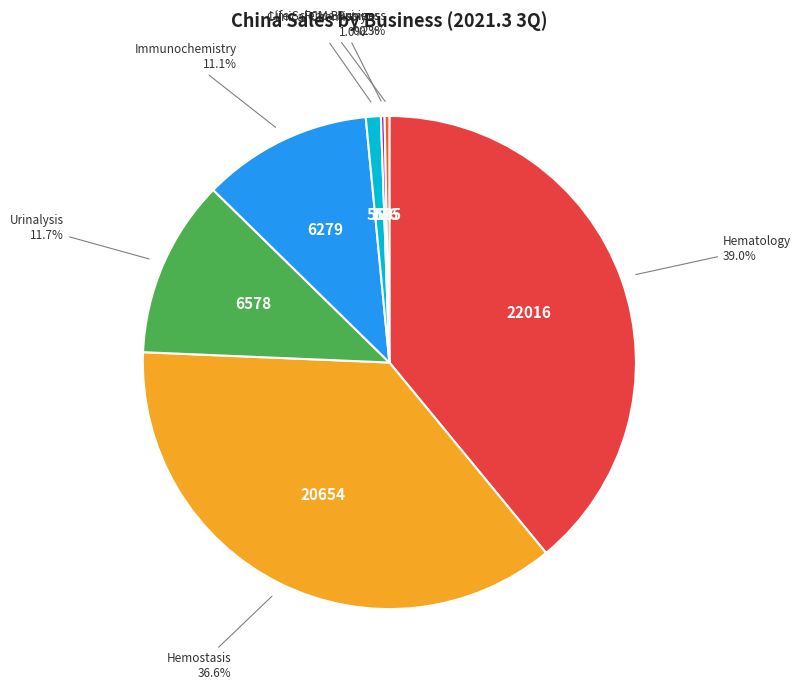

Is there any slice that represents more than half of the pie?

No